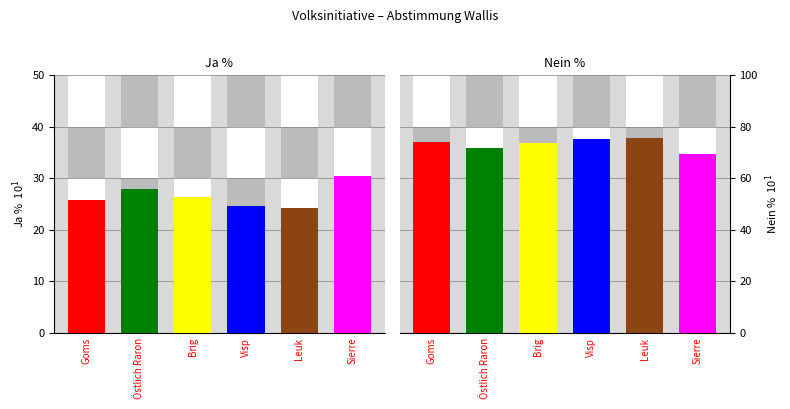

What is the sum of all Nein % values?

440.5